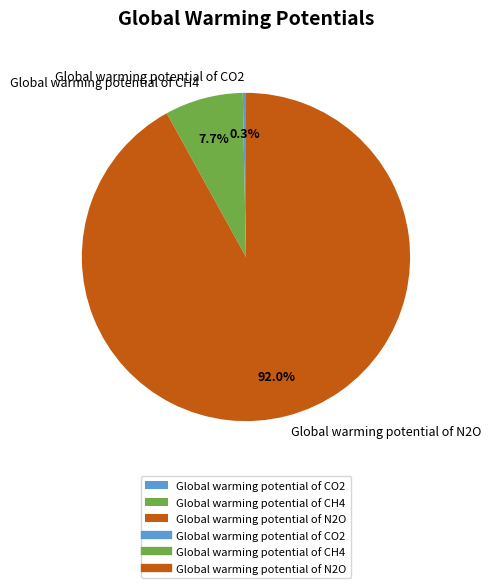

Rank the categories by value from highest to lowest.

Global warming potential of N2O, Global warming potential of CH4, Global warming potential of CO2